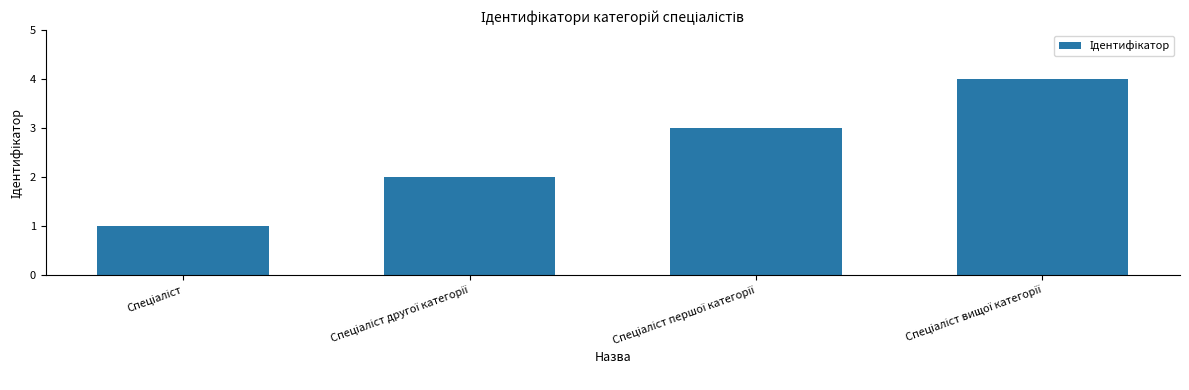

What is the maximum value shown in the chart?

4